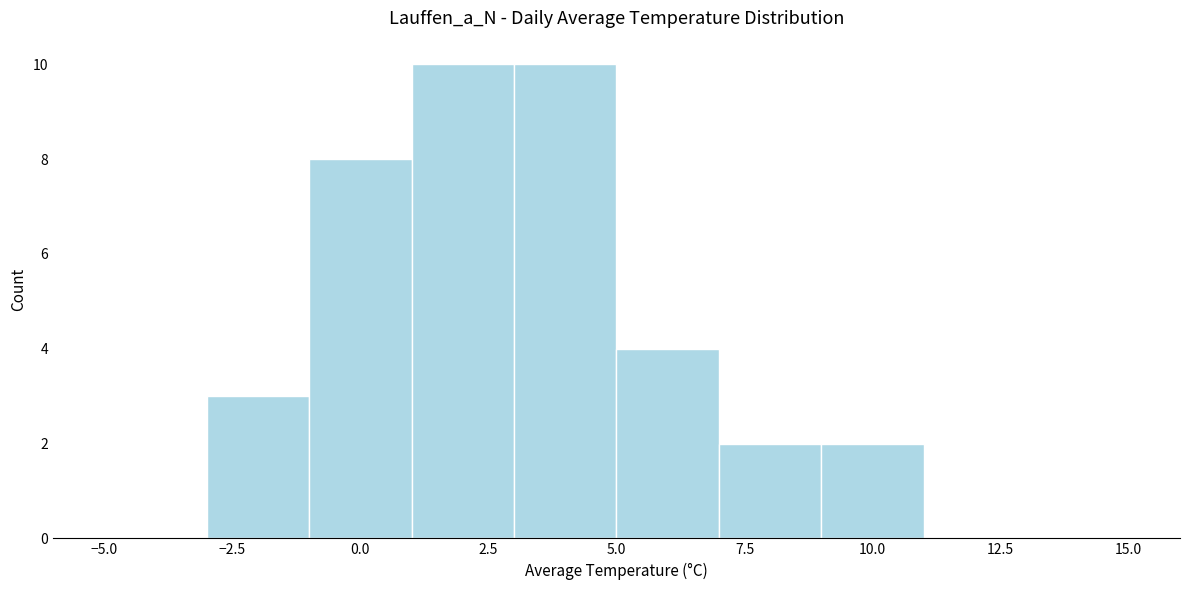

How tall is the bar that spans 1 to 3 on the x-axis? The values are not printed on the chart, so give them approximately, as read against the axis.

10